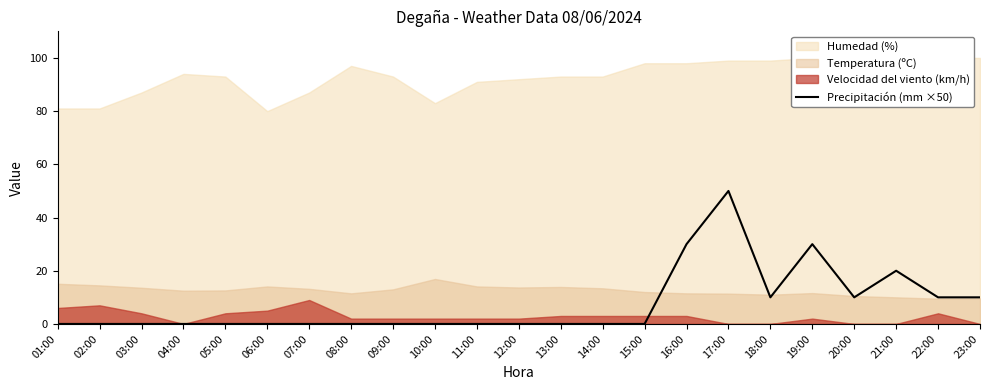

Is it true that Precipitación (mm ×50) equals -20 at 12:00?

False